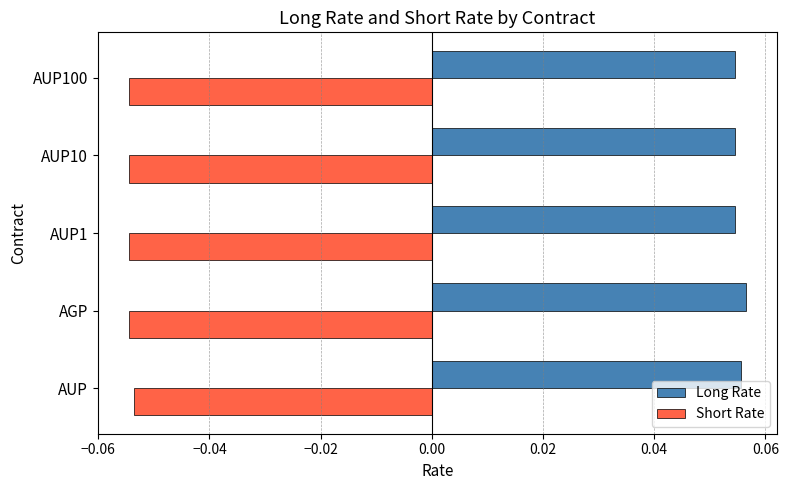

What is the sum of all Long Rate values?

0.3